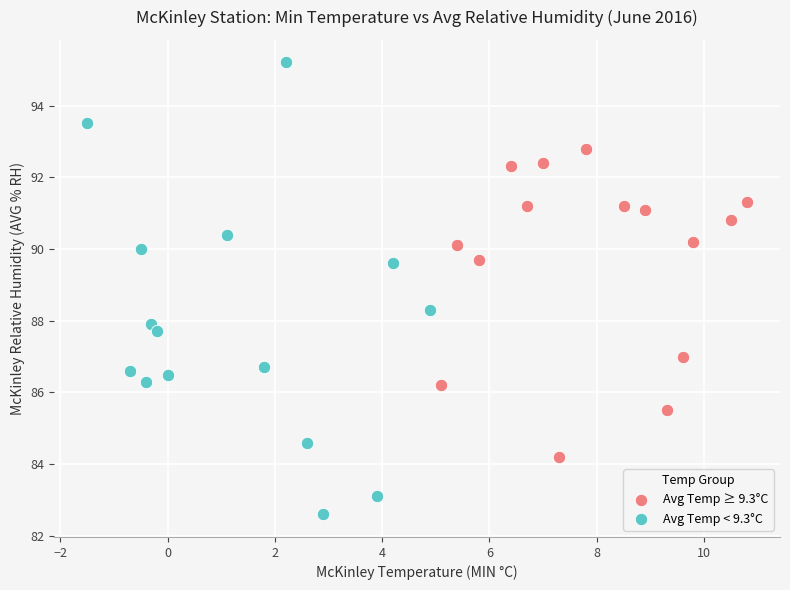

Which series contains the highest Y value?

Avg Temp < 9.3°C